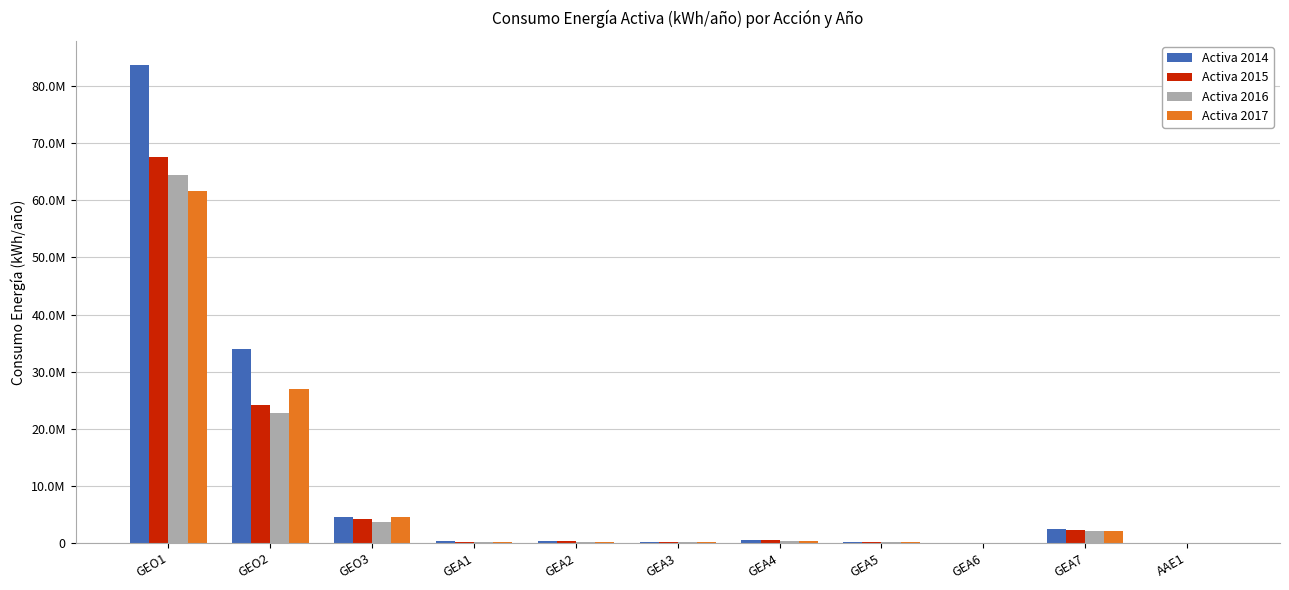

List the labels in order of Activa 2015 value, smallest first.

AAE1, GEA6, GEA5, GEA3, GEA1, GEA2, GEA4, GEA7, GEO3, GEO2, GEO1